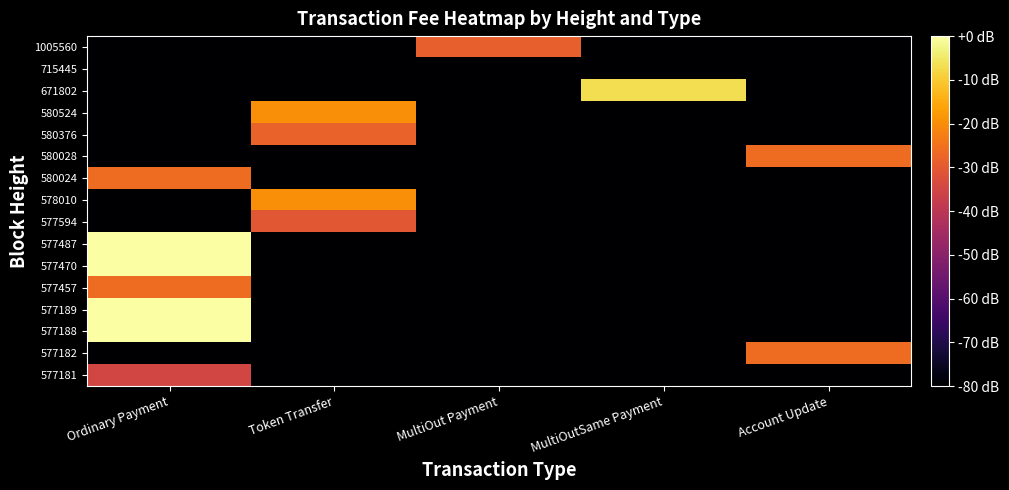

Reading left to right, extract all data points from this chart.

1005560: Ordinary Payment=-90.0	Token Transfer=-90.0	MultiOut Payment=-28.7	MultiOutSame Payment=-90.0	Account Update=-90.0
715445: Ordinary Payment=-90.0	Token Transfer=-90.0	MultiOut Payment=-90.0	MultiOutSame Payment=-90.0	Account Update=-90.0
671802: Ordinary Payment=-90.0	Token Transfer=-90.0	MultiOut Payment=-90.0	MultiOutSame Payment=-6.8	Account Update=-90.0
580524: Ordinary Payment=-90.0	Token Transfer=-20.0	MultiOut Payment=-90.0	MultiOutSame Payment=-90.0	Account Update=-90.0
580376: Ordinary Payment=-90.0	Token Transfer=-28.0	MultiOut Payment=-90.0	MultiOutSame Payment=-90.0	Account Update=-90.0
580028: Ordinary Payment=-90.0	Token Transfer=-90.0	MultiOut Payment=-90.0	MultiOutSame Payment=-90.0	Account Update=-26.0
580024: Ordinary Payment=-26.0	Token Transfer=-90.0	MultiOut Payment=-90.0	MultiOutSame Payment=-90.0	Account Update=-90.0
578010: Ordinary Payment=-90.0	Token Transfer=-20.0	MultiOut Payment=-90.0	MultiOutSame Payment=-90.0	Account Update=-90.0
577594: Ordinary Payment=-90.0	Token Transfer=-30.5	MultiOut Payment=-90.0	MultiOutSame Payment=-90.0	Account Update=-90.0
577487: Ordinary Payment=0.0	Token Transfer=-90.0	MultiOut Payment=-90.0	MultiOutSame Payment=-90.0	Account Update=-90.0
577470: Ordinary Payment=0.0	Token Transfer=-90.0	MultiOut Payment=-90.0	MultiOutSame Payment=-90.0	Account Update=-90.0
577457: Ordinary Payment=-26.0	Token Transfer=-90.0	MultiOut Payment=-90.0	MultiOutSame Payment=-90.0	Account Update=-90.0
577189: Ordinary Payment=0.0	Token Transfer=-90.0	MultiOut Payment=-90.0	MultiOutSame Payment=-90.0	Account Update=-90.0
577188: Ordinary Payment=0.0	Token Transfer=-90.0	MultiOut Payment=-90.0	MultiOutSame Payment=-90.0	Account Update=-90.0
577182: Ordinary Payment=-90.0	Token Transfer=-90.0	MultiOut Payment=-90.0	MultiOutSame Payment=-90.0	Account Update=-26.0
577181: Ordinary Payment=-34.7	Token Transfer=-90.0	MultiOut Payment=-90.0	MultiOutSame Payment=-90.0	Account Update=-90.0